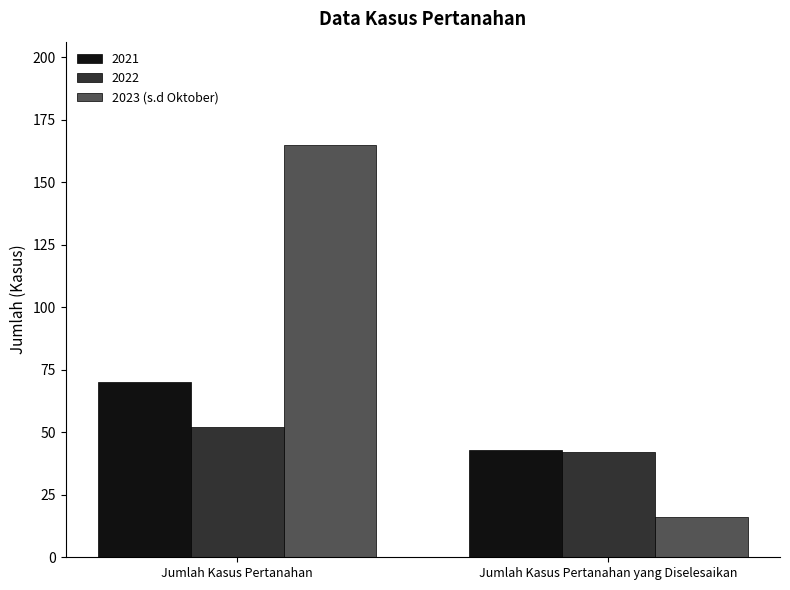

What is the sum of all 2022 values?

94